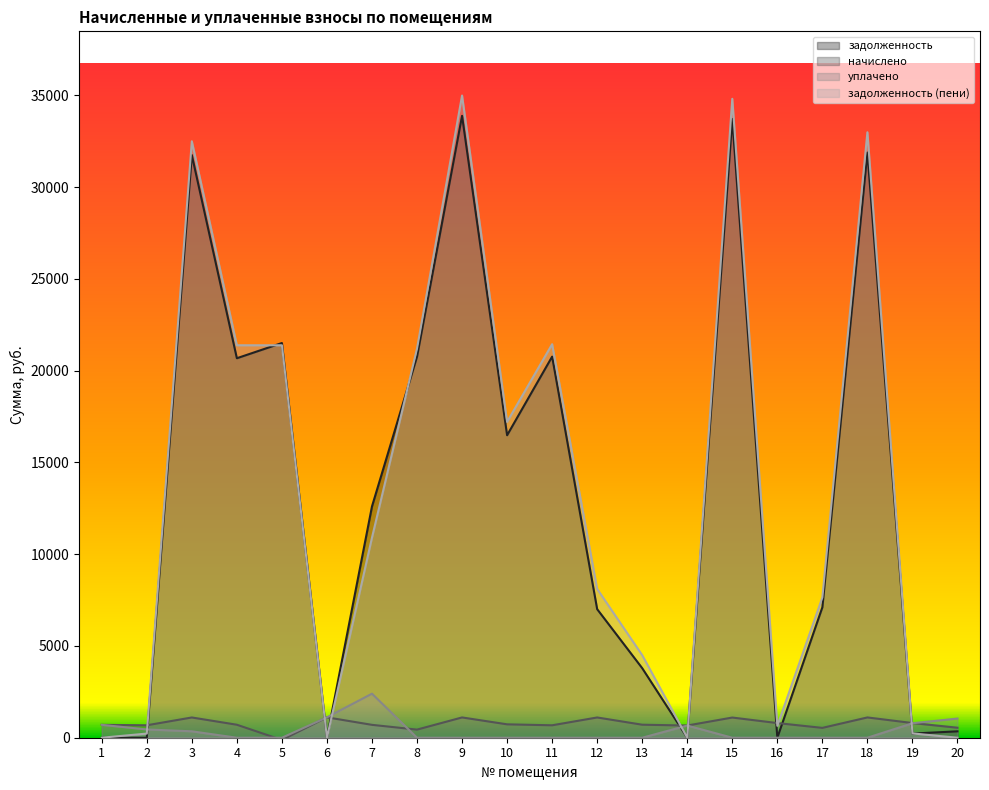

At how many categories does at least one series exceed 13736?

9